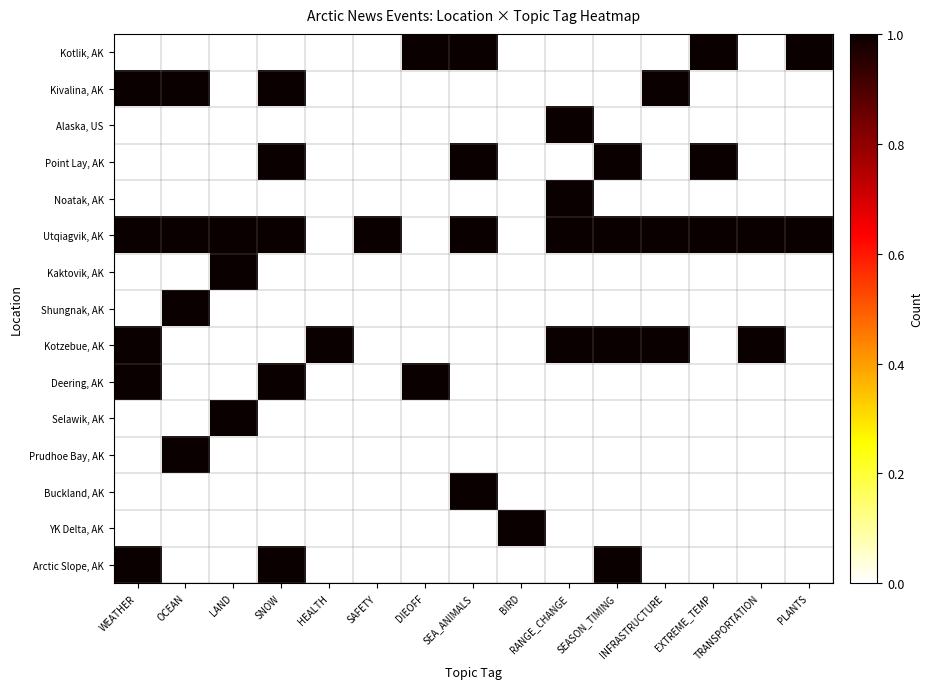

At which category is the sum across all series the highest?

WEATHER